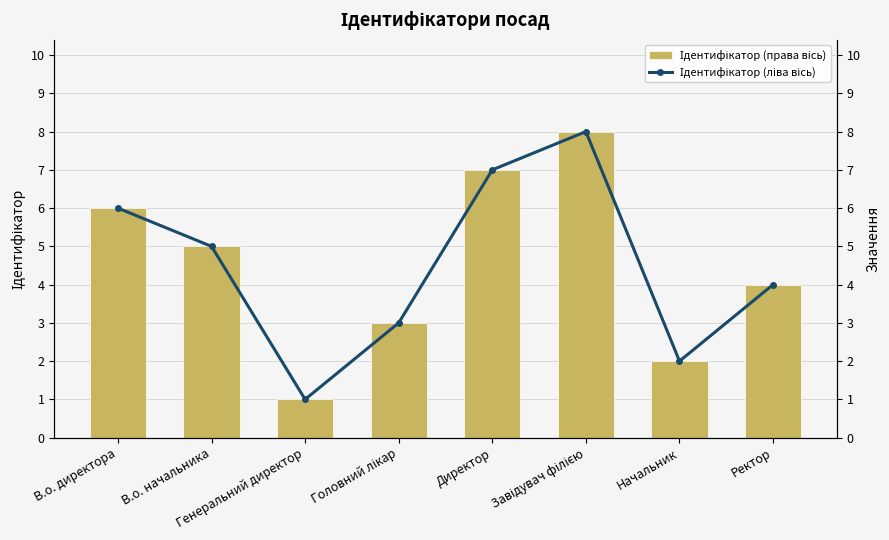

Is the value of Ідентифікатор (ліва вісь) at Начальник greater than the value of Ідентифікатор (права вісь) at Завідувач філією?

No